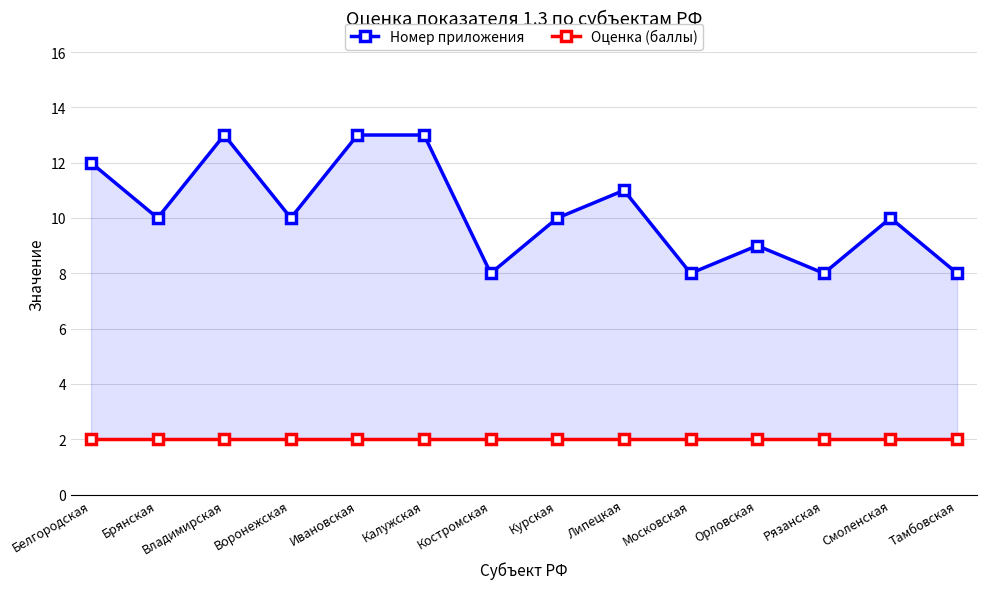

At Воронежская, list the series in order from largest to smallest.

Номер приложения, Оценка (баллы)